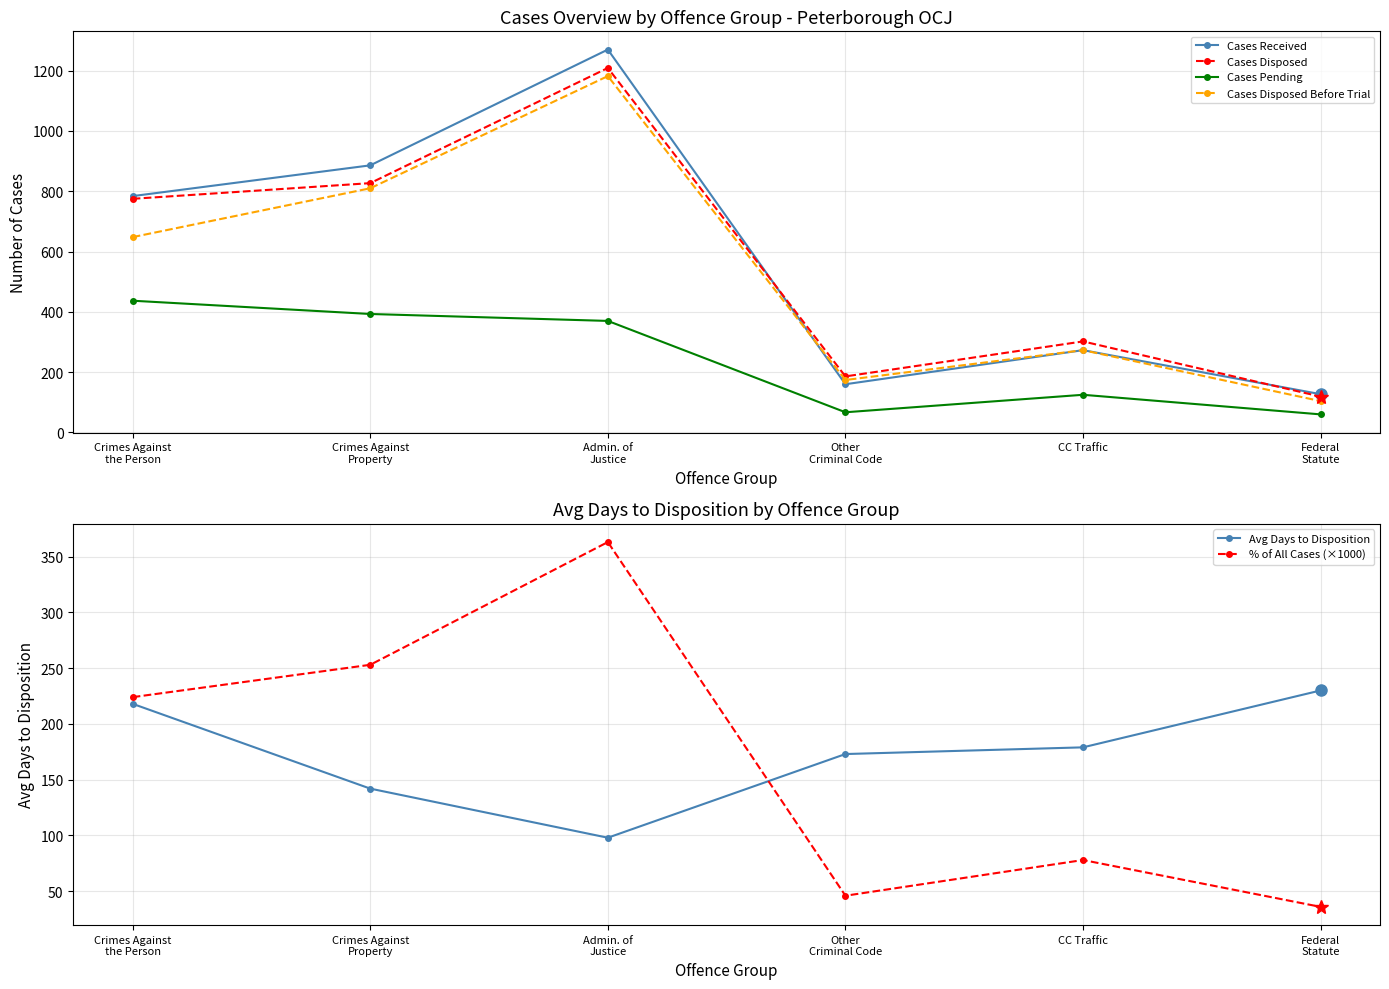

What are all the series names shown in the legend?

Cases Received, Cases Disposed, Cases Pending, Cases Disposed Before Trial, Avg Days to Disposition, % of All Cases (×1000)